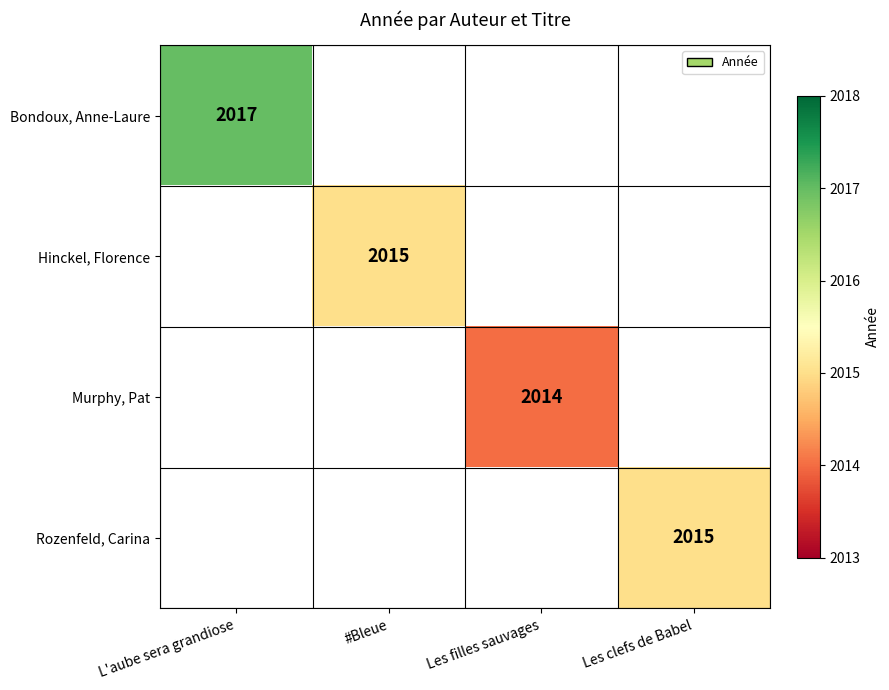

At how many categories does at least one series exceed 2016?

1